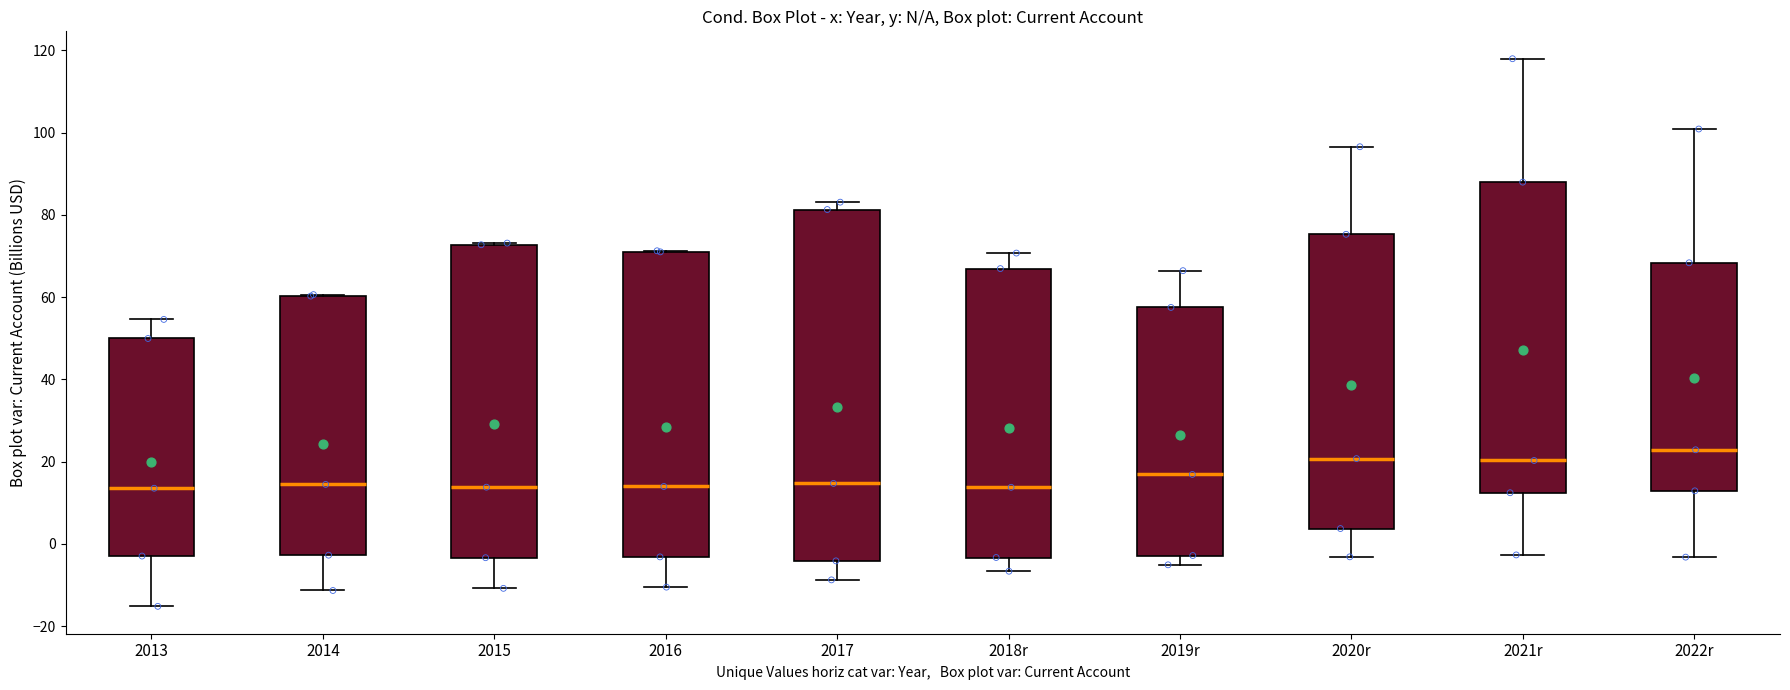

Where does the lower whisker of the box for 2017 end on the y-axis? The values are not printed on the chart, so give them approximately, as read against the axis.

-8